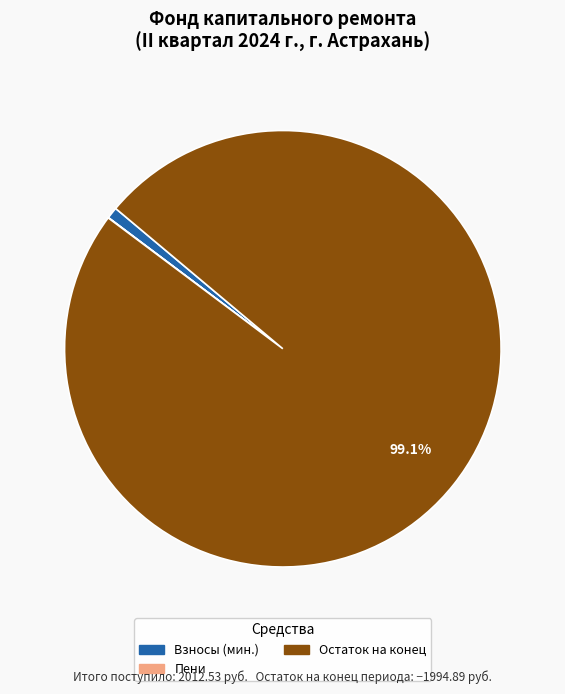

Does any single category account for the majority?

Yes